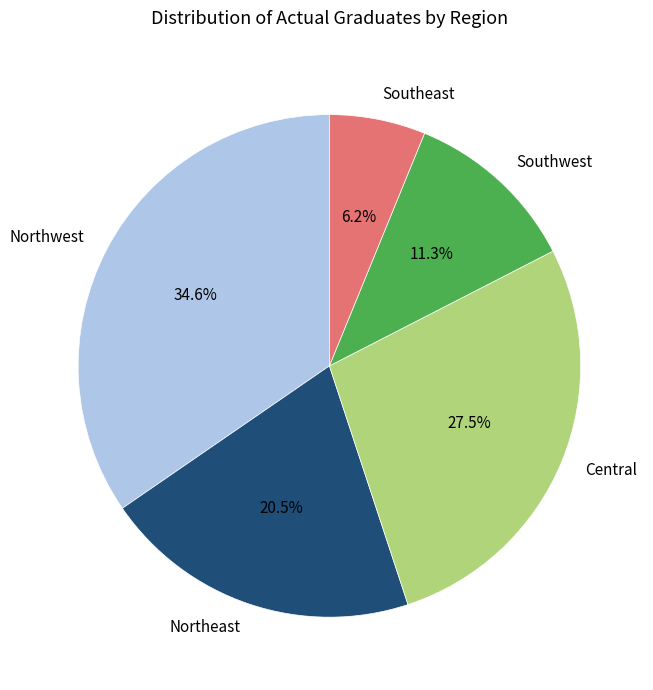

Which category has the biggest portion of the pie?

Northwest